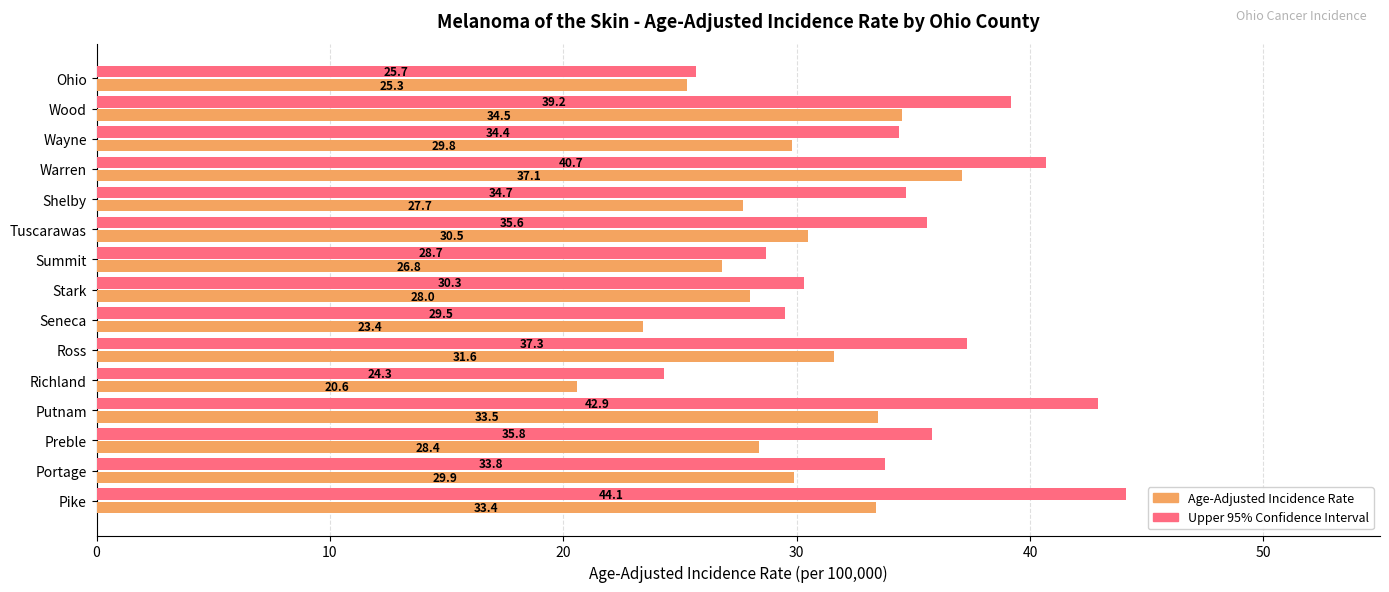

What is the total value across all series at Shelby?

62.4